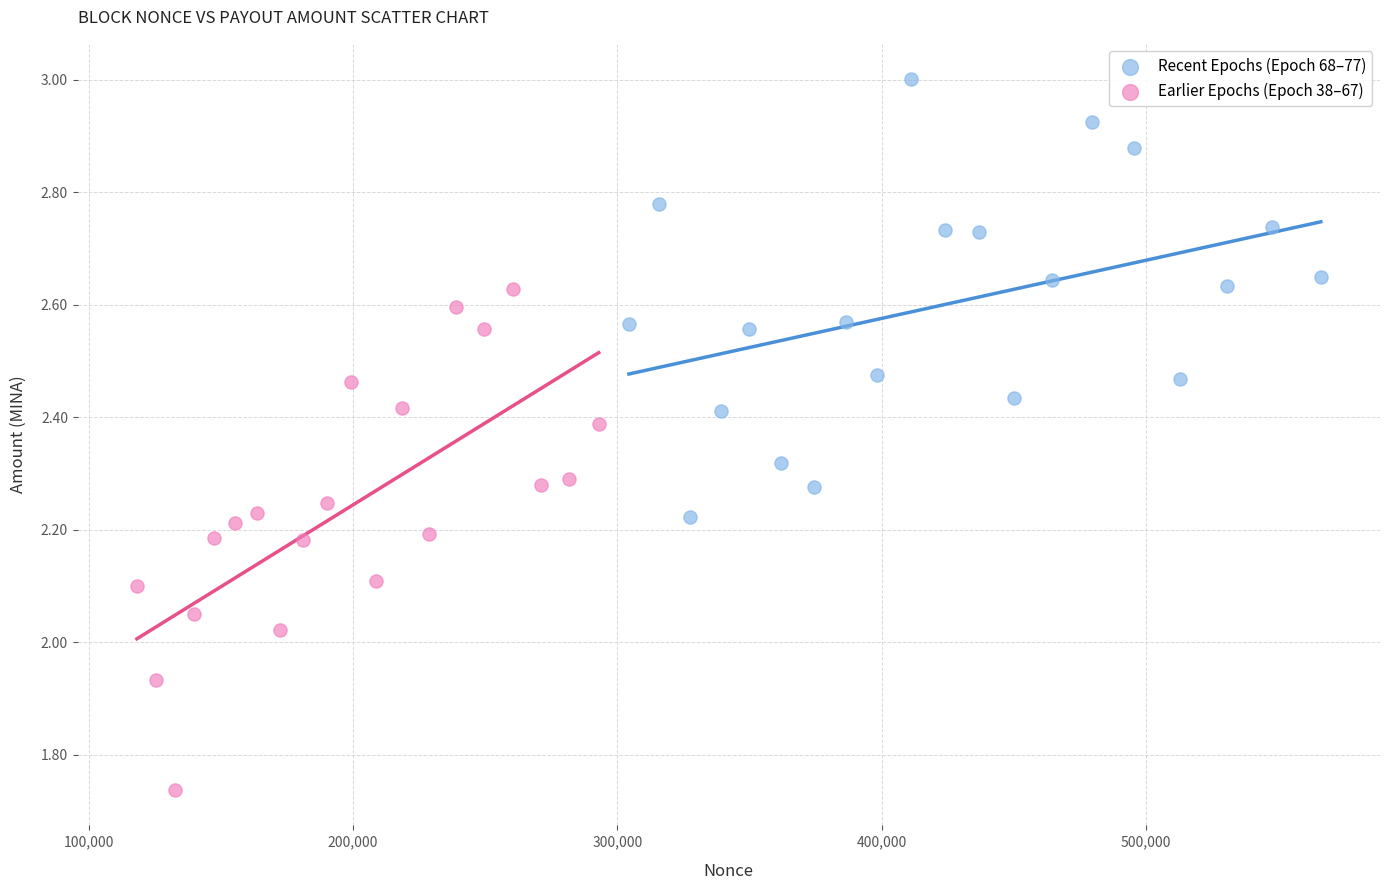

Which series reaches the minimum Y coordinate?

Earlier Epochs (Epoch 38–67)